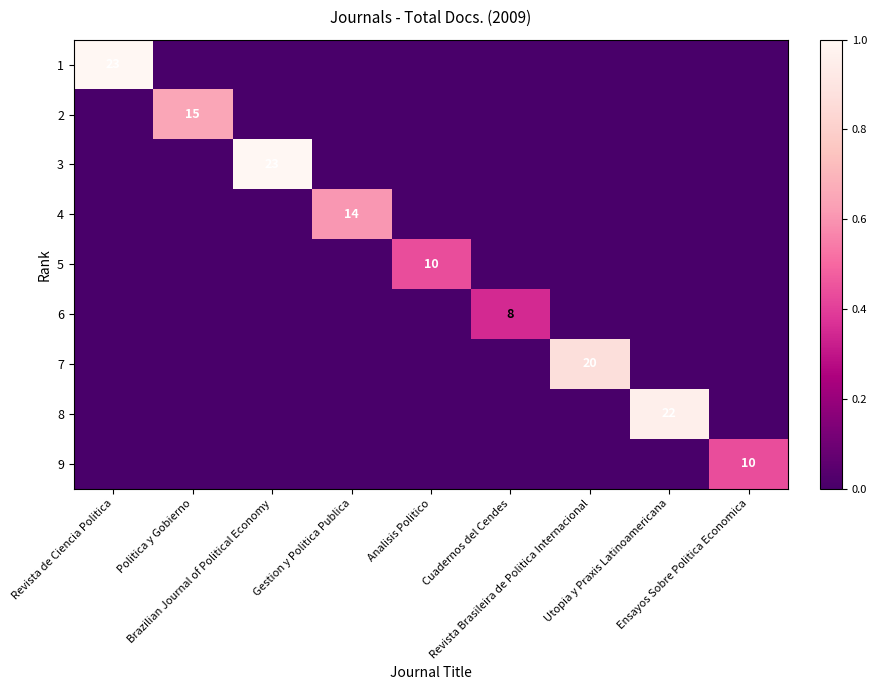

The 8 series shows 0.0 at Revista de Ciencia Politica. True or false?

True